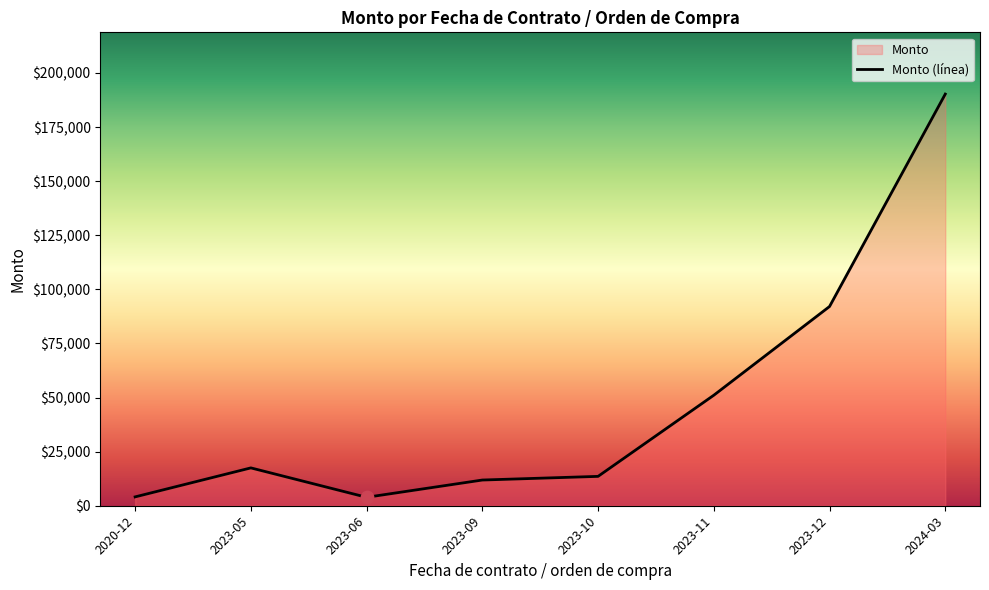

Between 2023-09 and 2023-11, which is larger?

2023-11